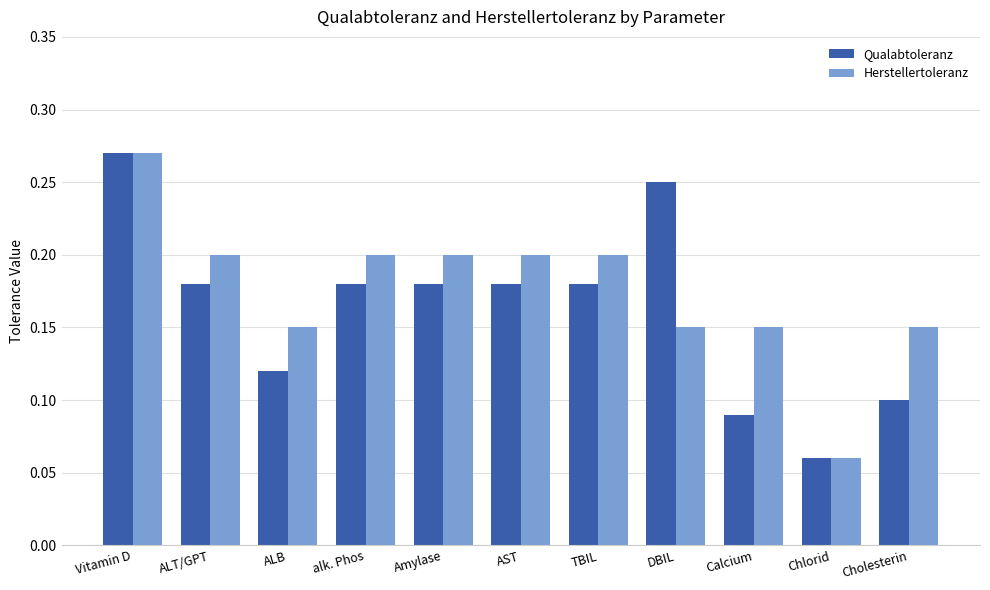

Is it true that Herstellertoleranz equals 0.2 at Calcium?

False